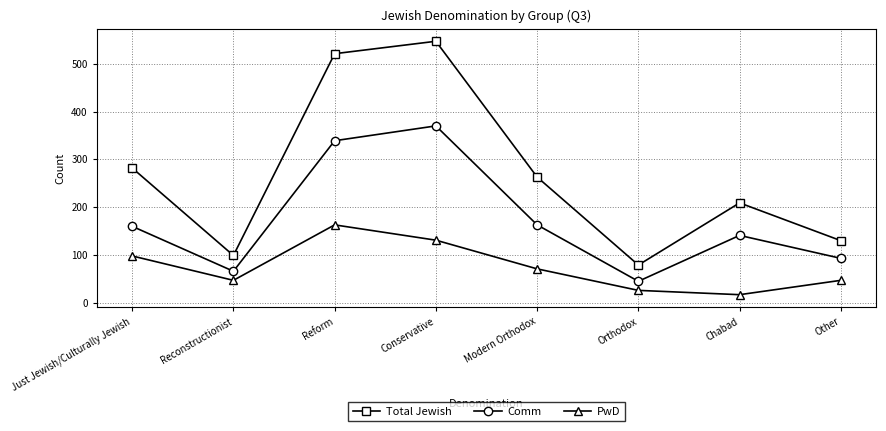

What is the difference between the second highest and second lowest values in the PwD series?

105